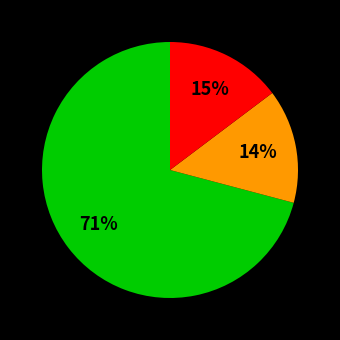

How many segments does this pie chart have?

3